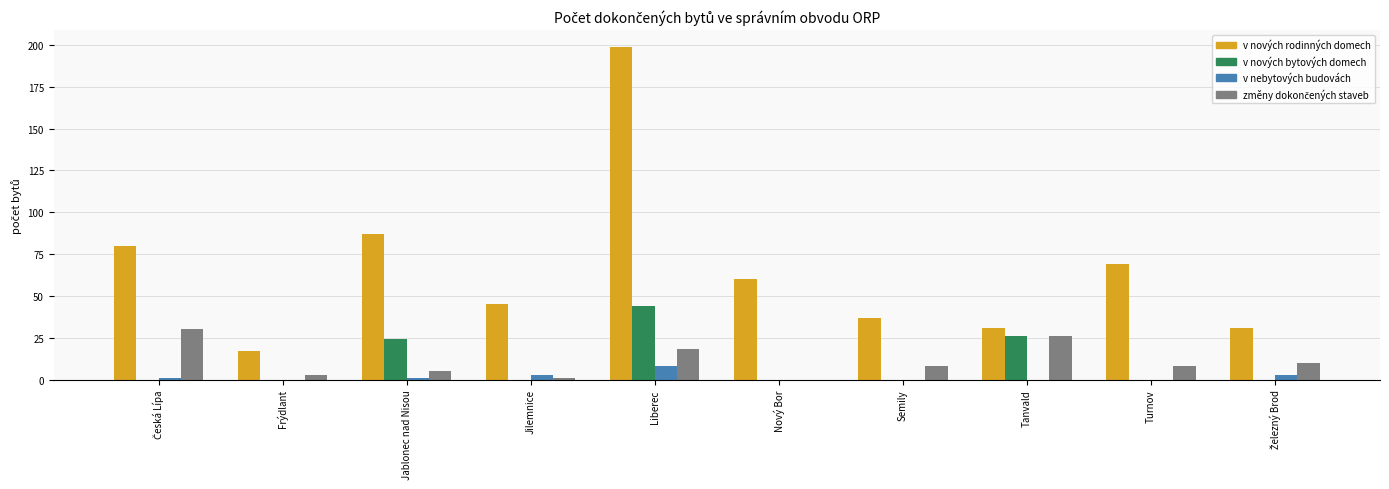

What is the maximum value shown in the chart?

199